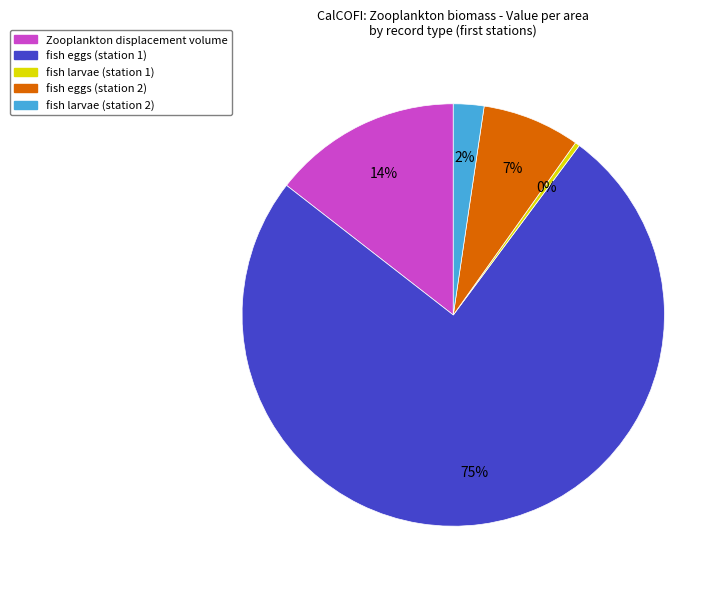

The fish eggs (station 2) slice represents 2% of the pie. True or false?

False